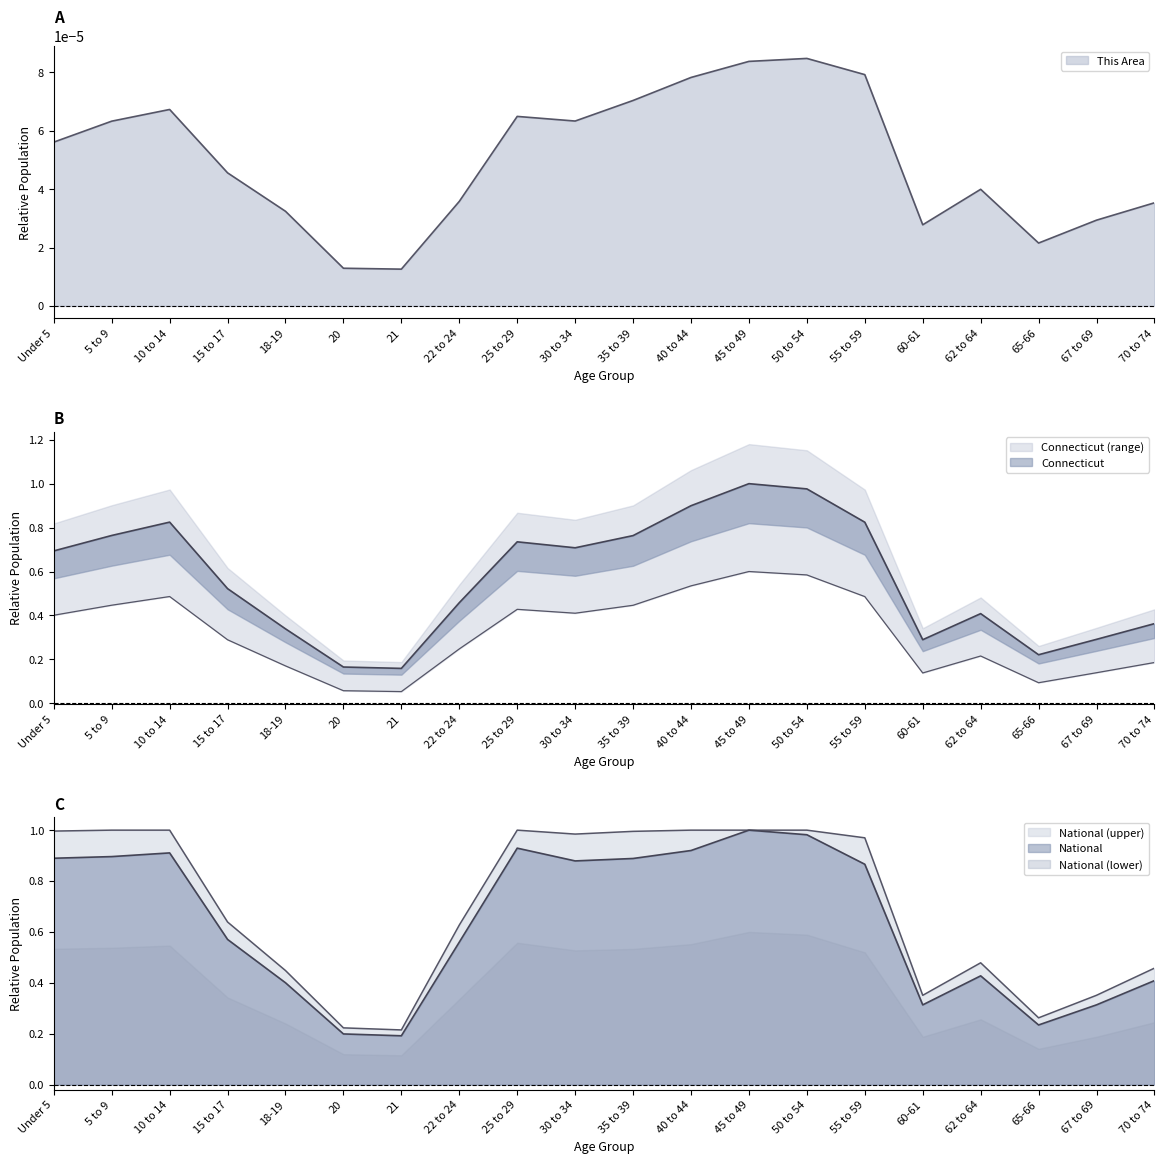

True or false: National and Connecticut intersect in this chart.

False